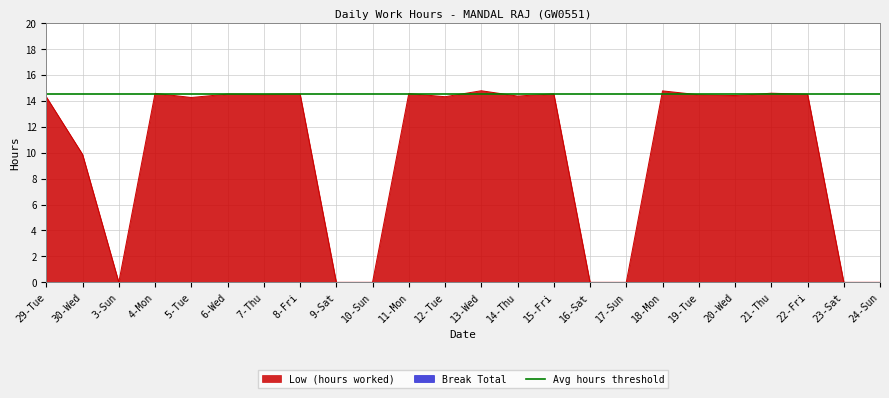

Count the number of values greater than 14.

16